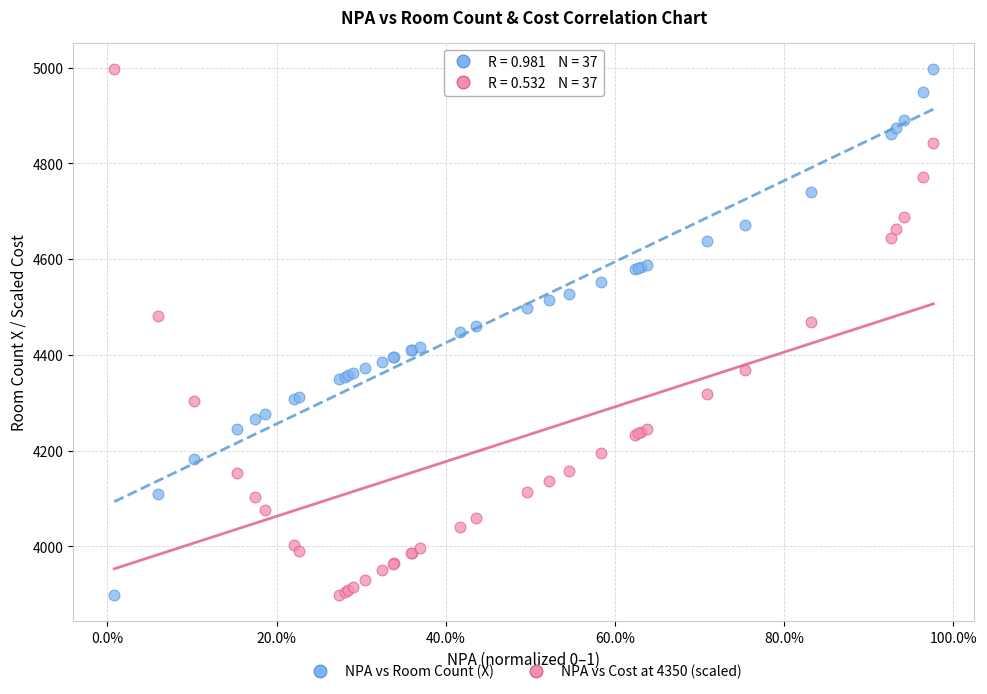

What is the X range (max minus min) for the scatter plot?

1.0